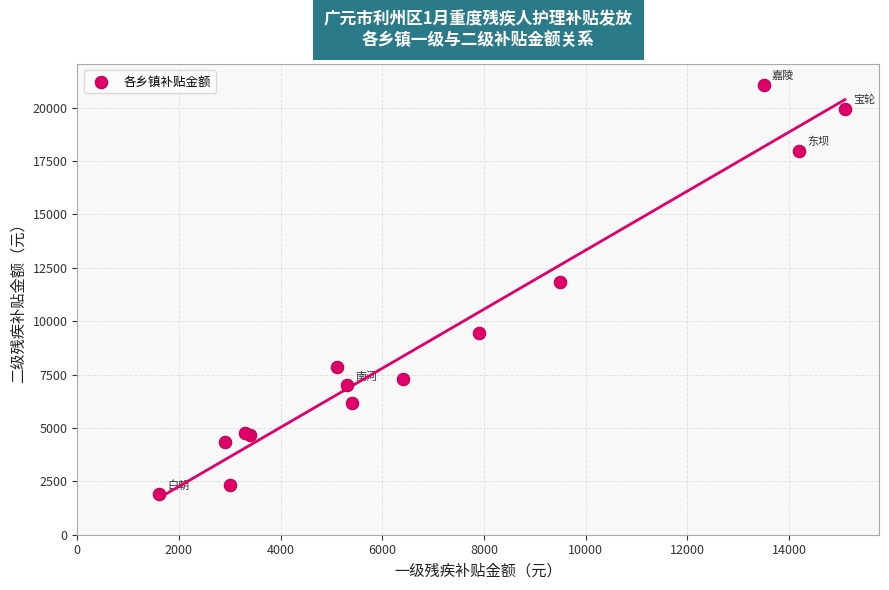

What Y value in the scatter plot is closest to 11480?

11830